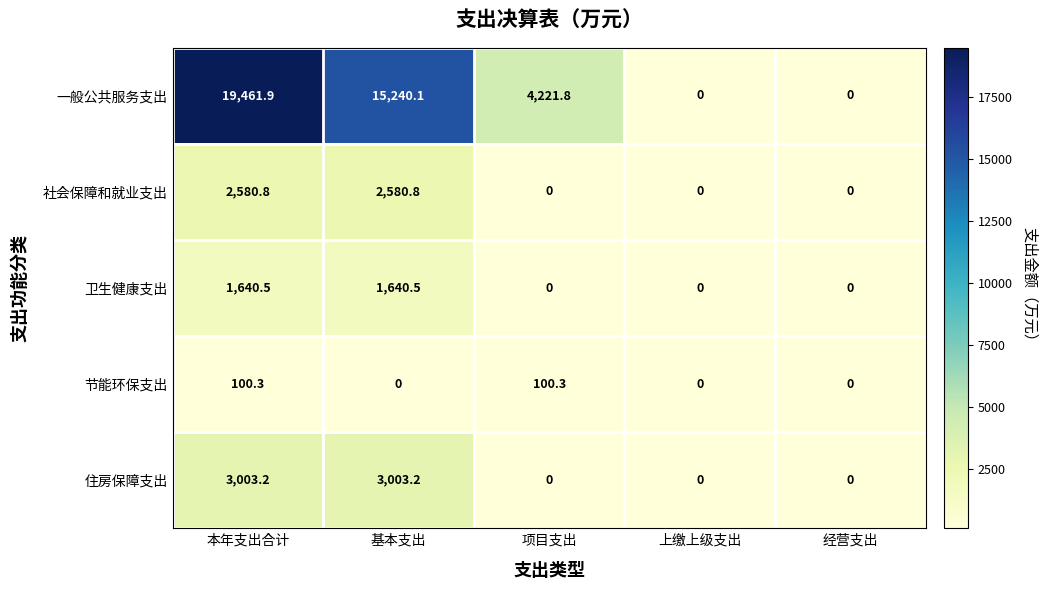

Is it true that 社会保障和就业支出 equals 4568.1 at 基本支出?

False